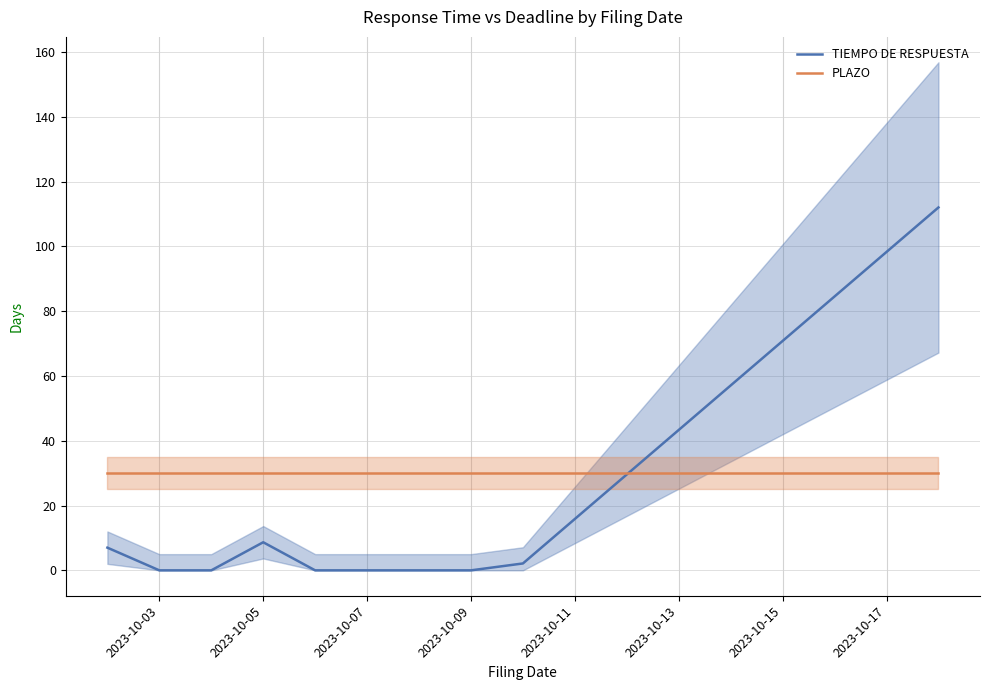

Rank the series by their average value, from lowest to highest.

TIEMPO DE RESPUESTA, PLAZO